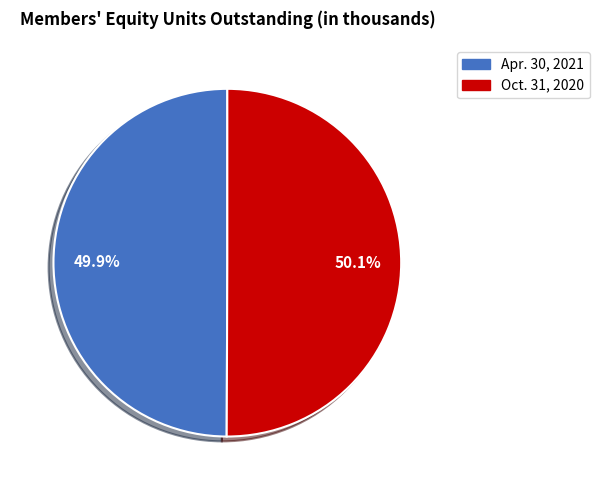

To the nearest percent, what is the average slice percentage?

50%